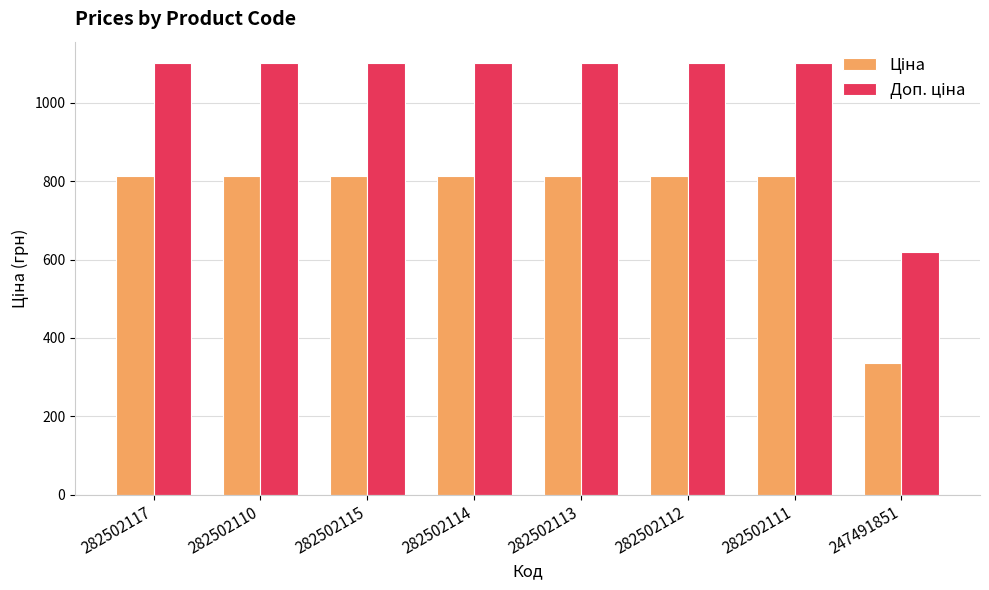

What is the total value across all series at 282502113?

1913.6